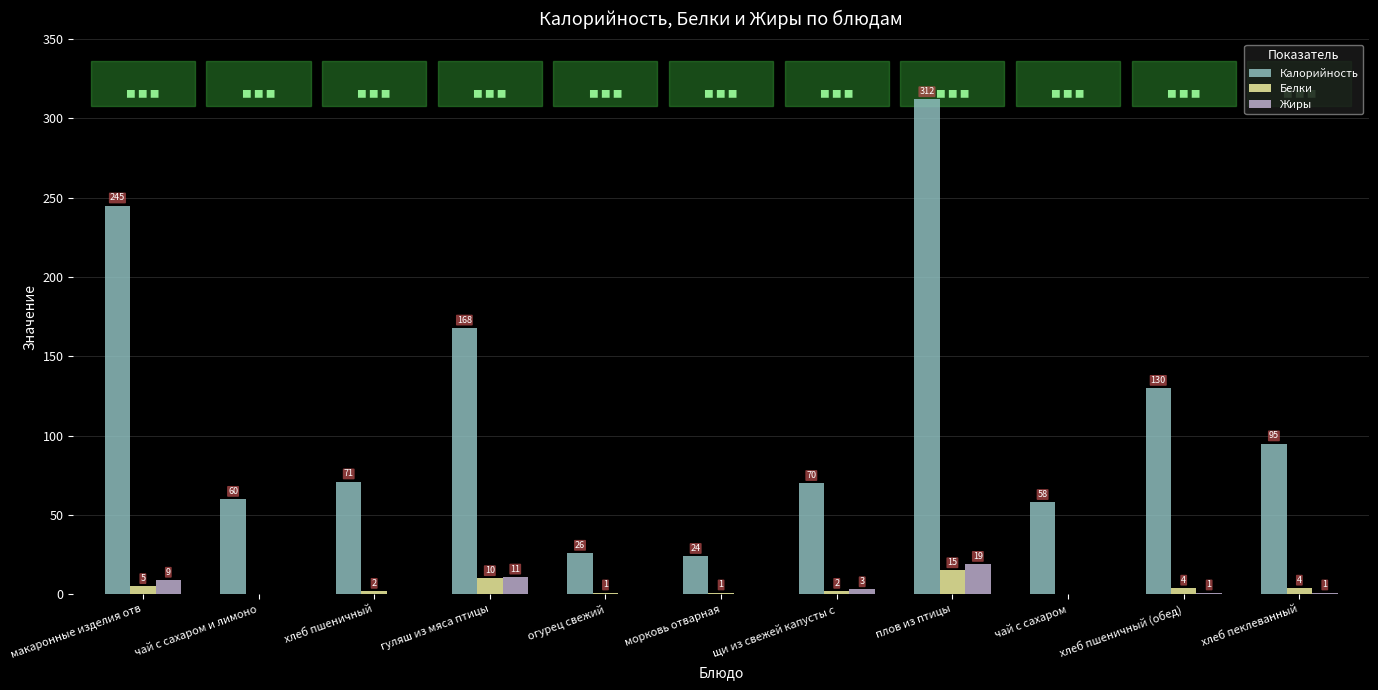

The value of Калорийность at морковь отварная is 24. True or false?

True